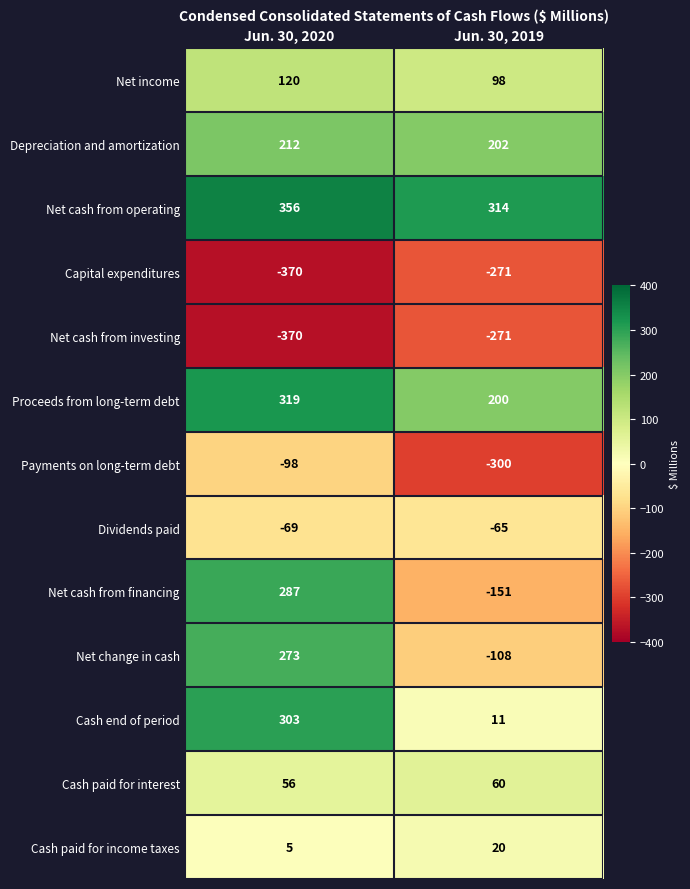

Which series has the largest total across all categories?

Net cash from operating